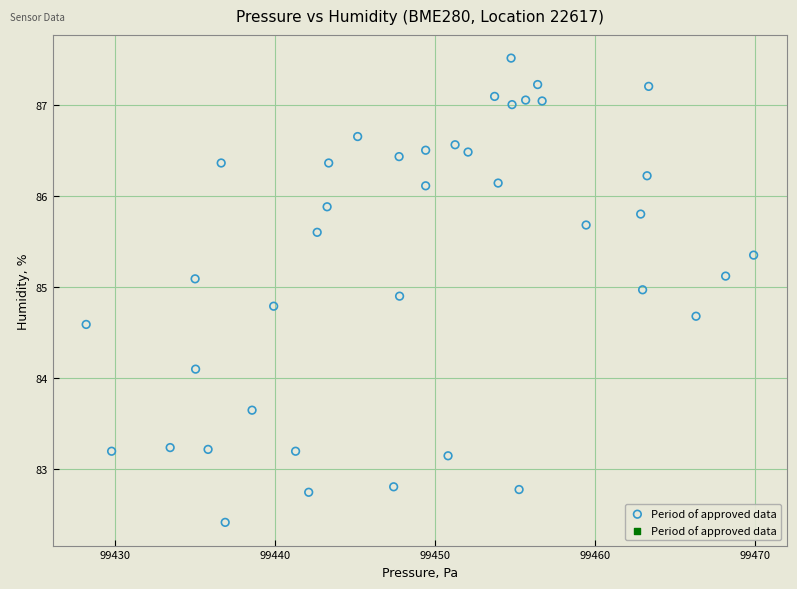

What is the range of X values (max minus min)?

41.7